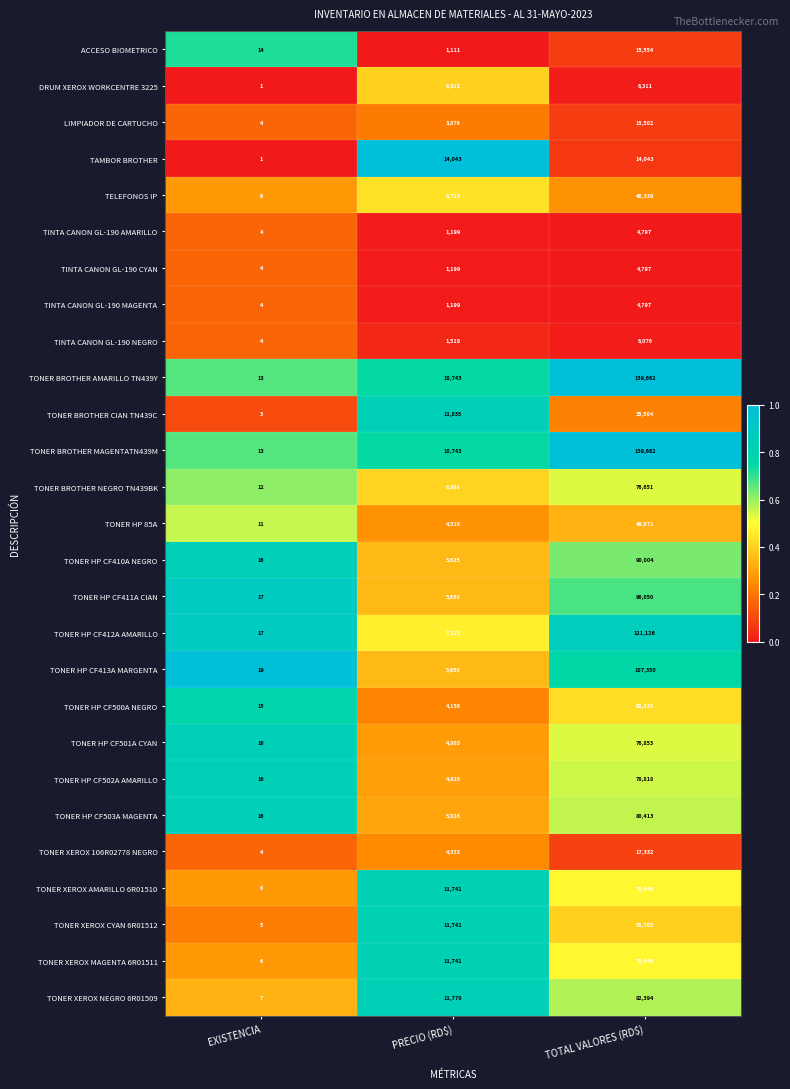

Where is TONER XEROX AMARILLO 6R01510 nearest to the value 35226?

PRECIO (RD$)